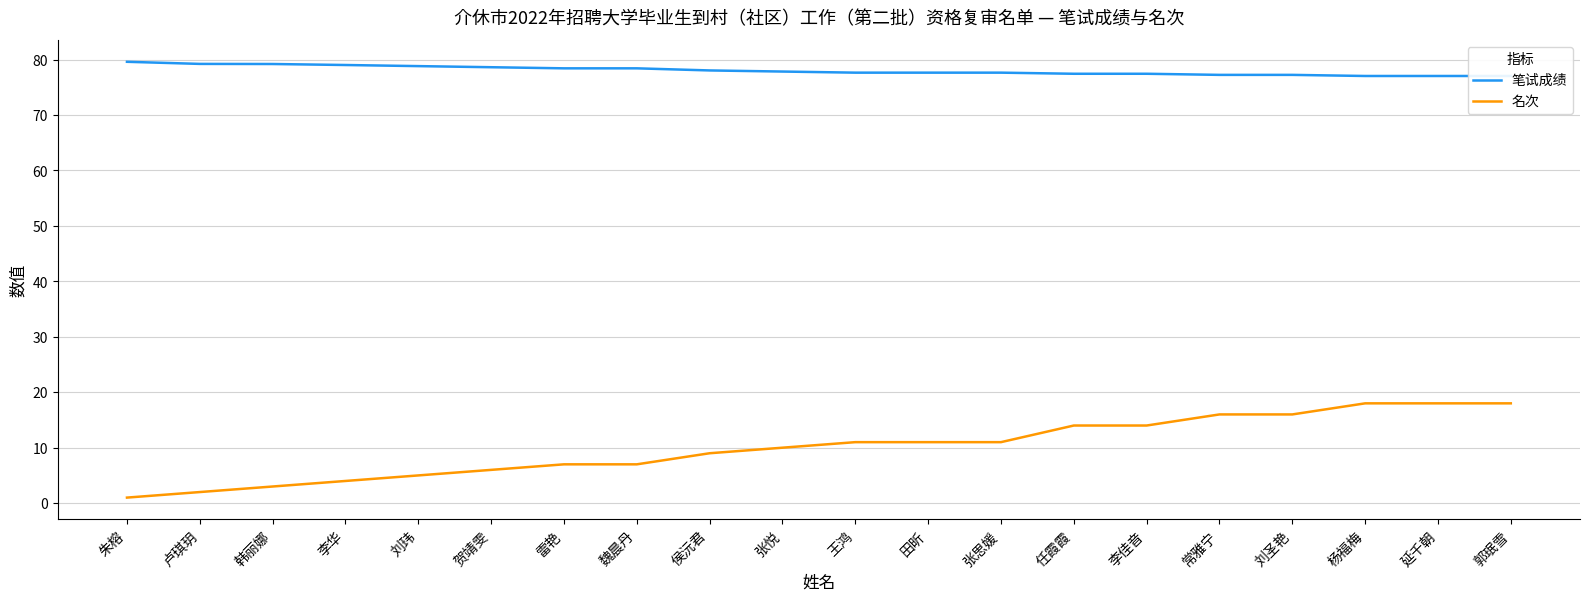

The value of 名次 at 郭珉雪 is 18.0. True or false?

True